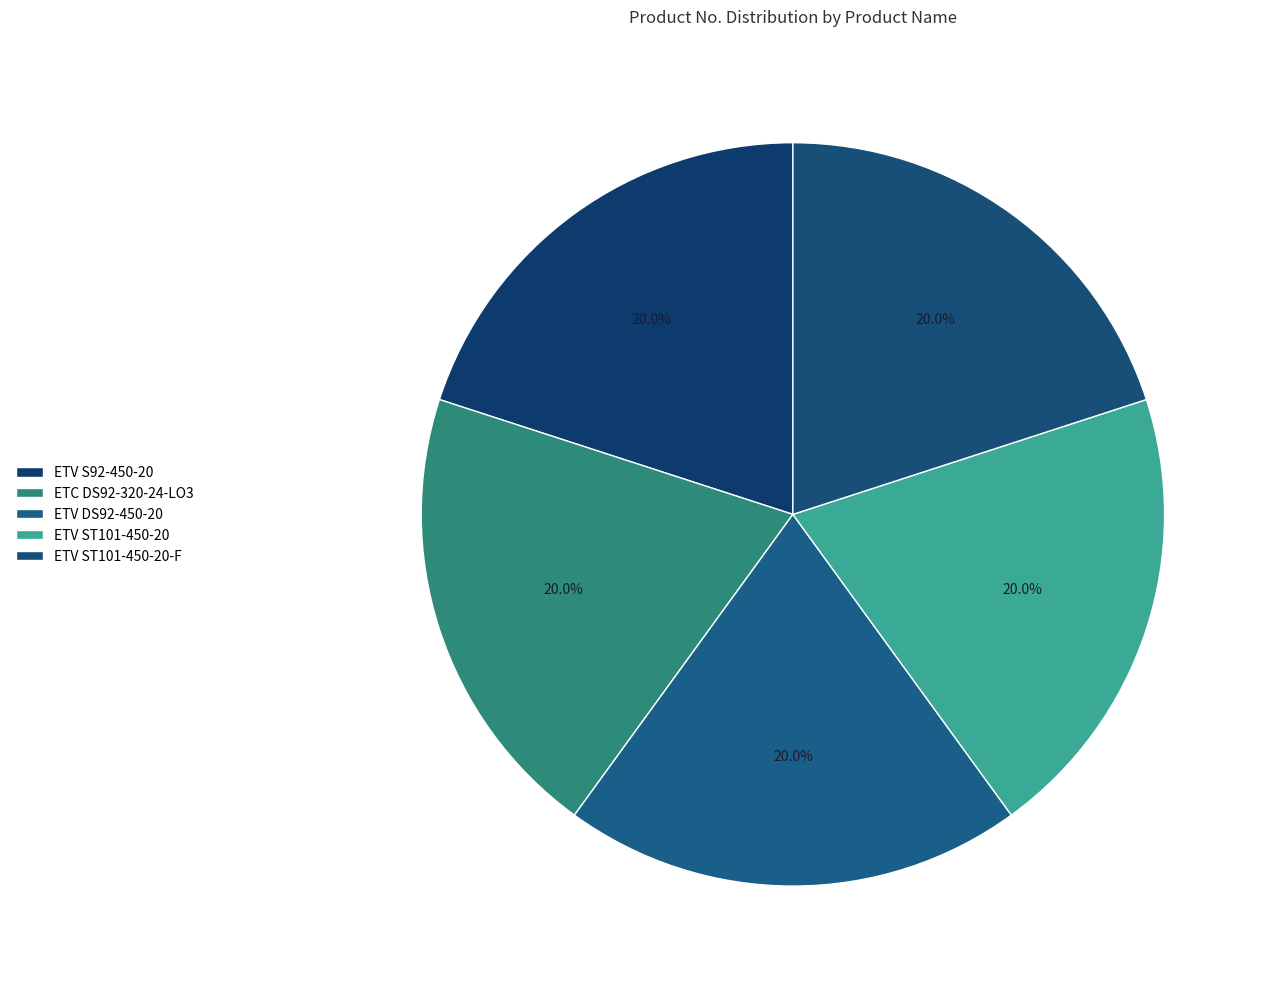

Count the number of slices in the pie.

5